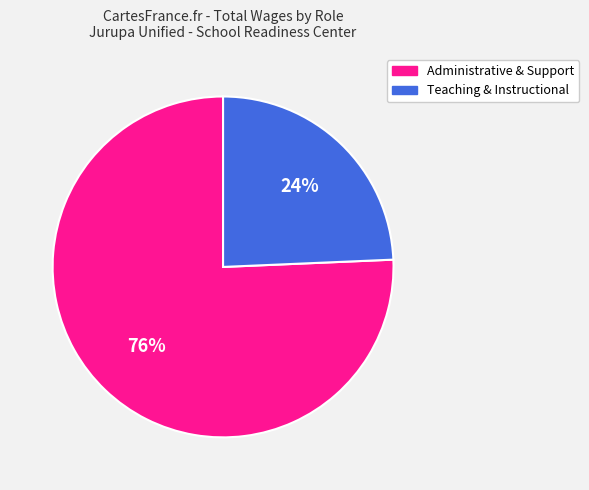

Is there a majority slice in this chart?

Yes